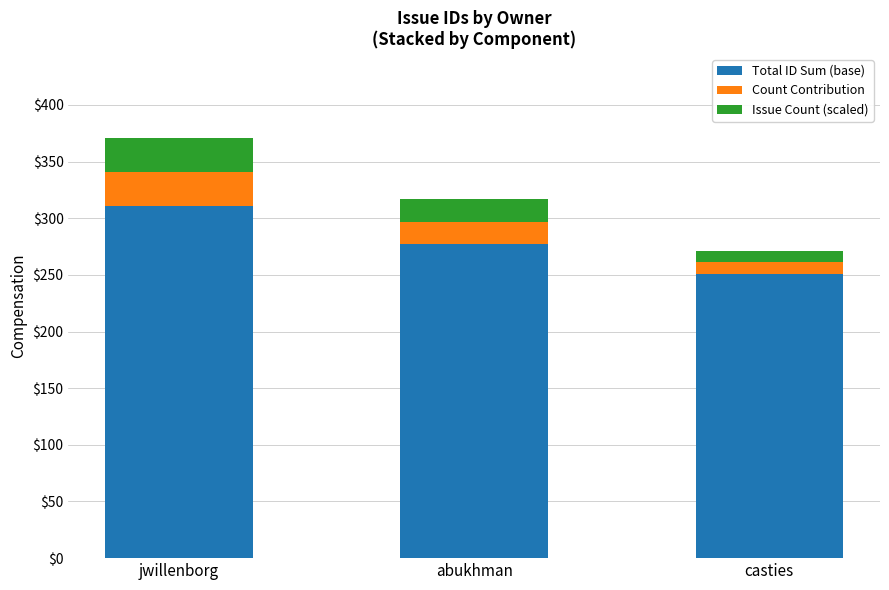

What is the highest value of the Total ID Sum (base) series?

311